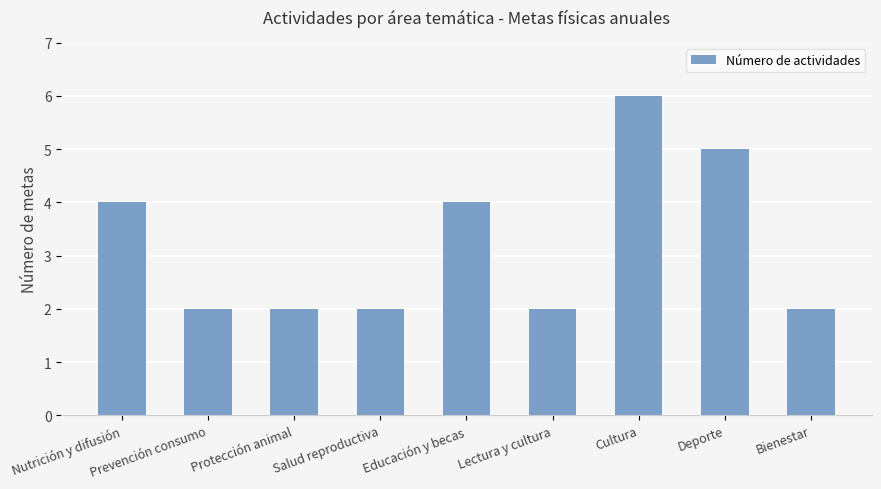

Which category has the highest value across all series?

Cultura